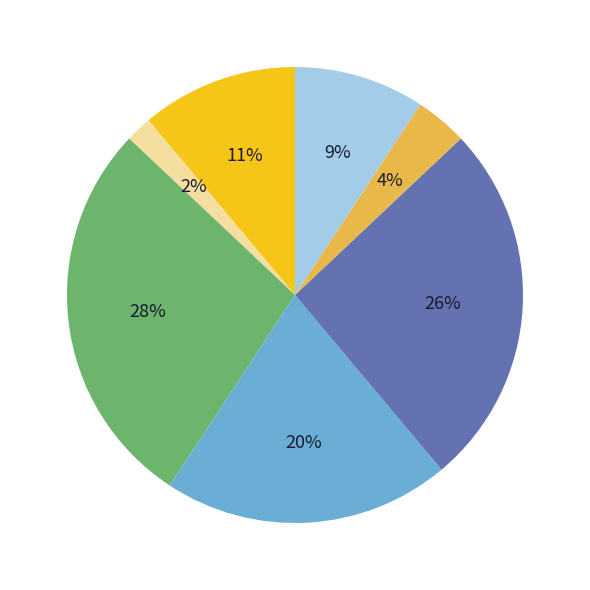

Is there a majority slice in this chart?

No